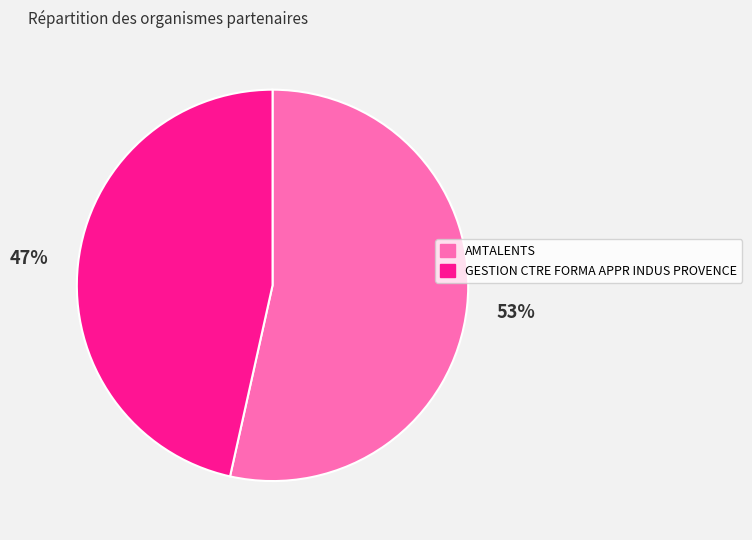

Approximately how many times larger is the value at AMTALENTS compared to GESTION CTRE FORMA APPR INDUS PROVENCE?

1.1